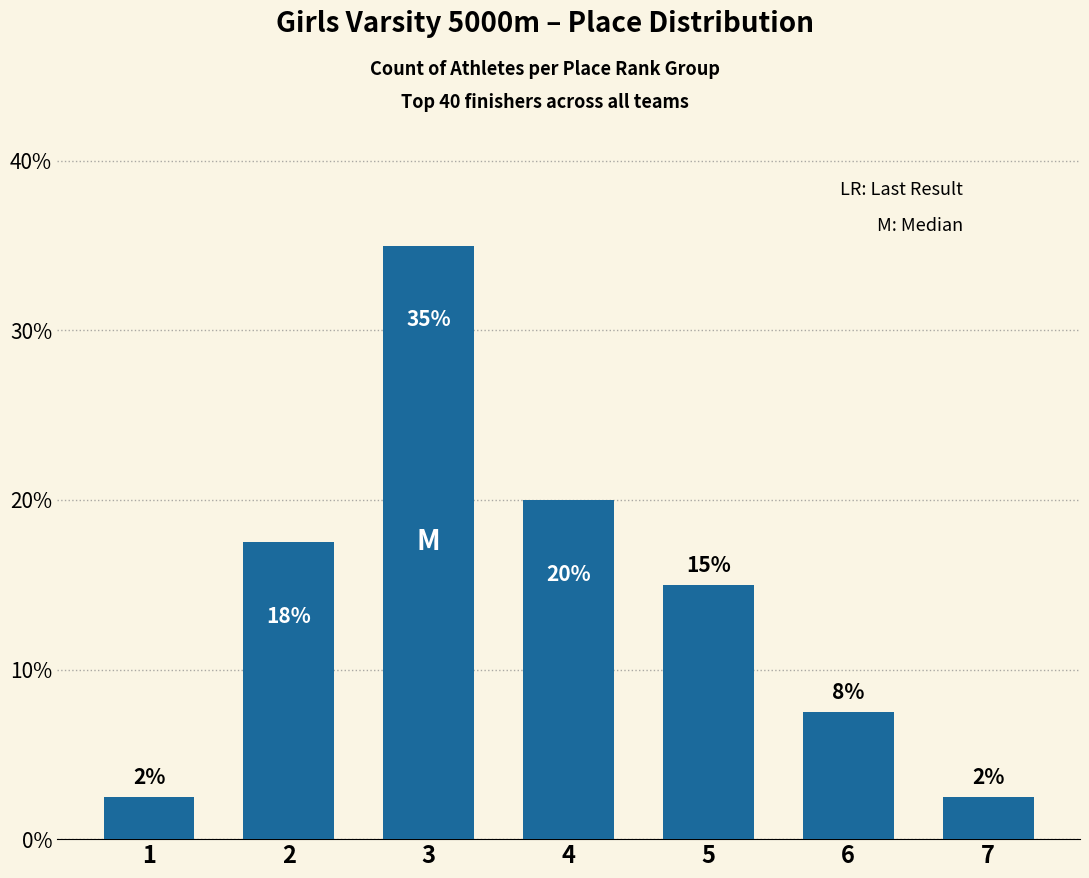

List the labels in order of value, largest first.

3, 4, 2, 5, 6, 1, 7